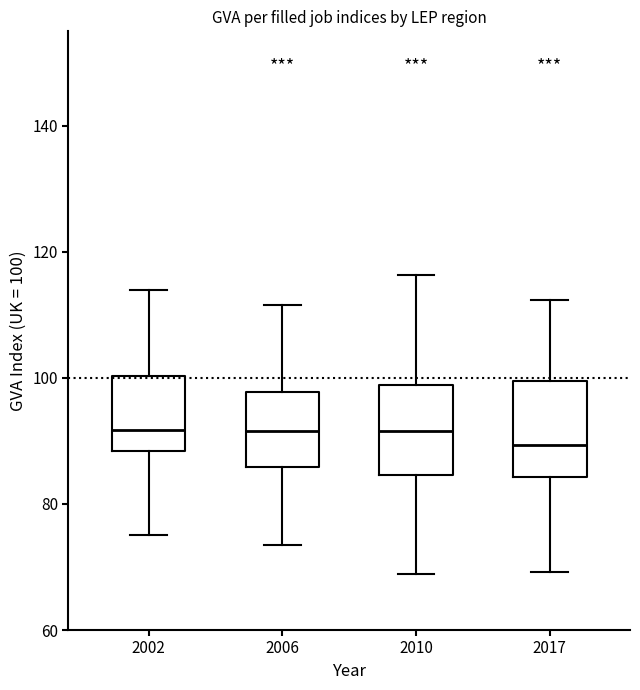

Reading left to right, read every box against the y-axis: the position of its median line, the range the box covers, and the ends of its whiskers. The values are not printed on the chart, so give them approximately, as read against the axis.

2002: median 92, box 88 to 100, whiskers 76 to 114
2006: median 92, box 86 to 98, whiskers 74 to 112
2010: median 92, box 84 to 98, whiskers 68 to 116
2017: median 90, box 84 to 100, whiskers 70 to 112